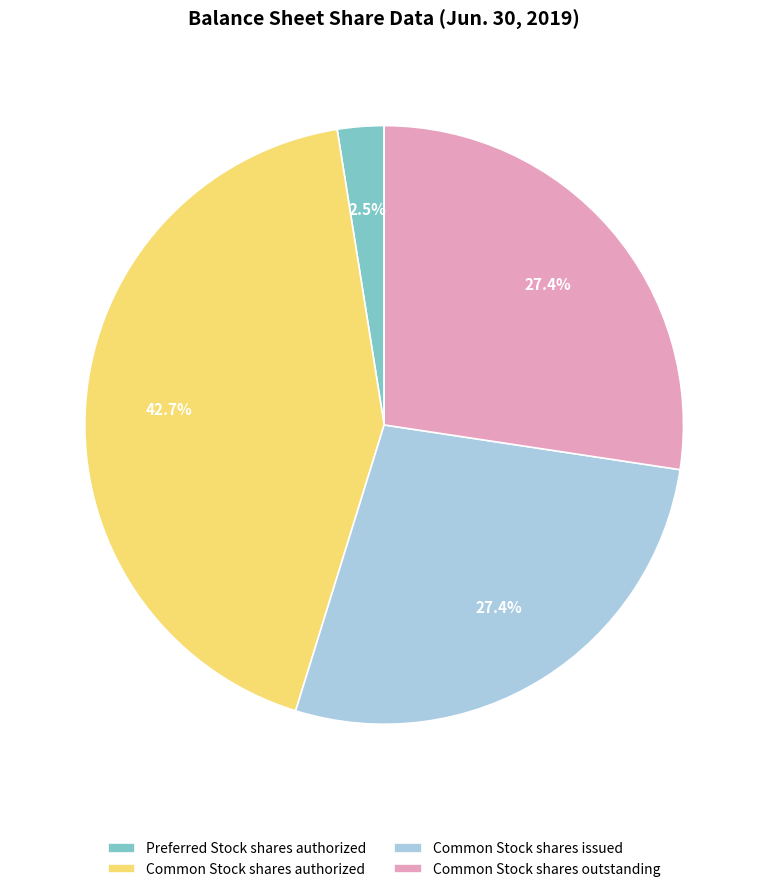

To the nearest percent, what portion does Common Stock shares issued represent?

27%